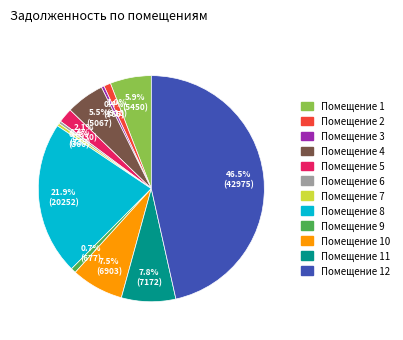

Does any single category account for the majority?

No